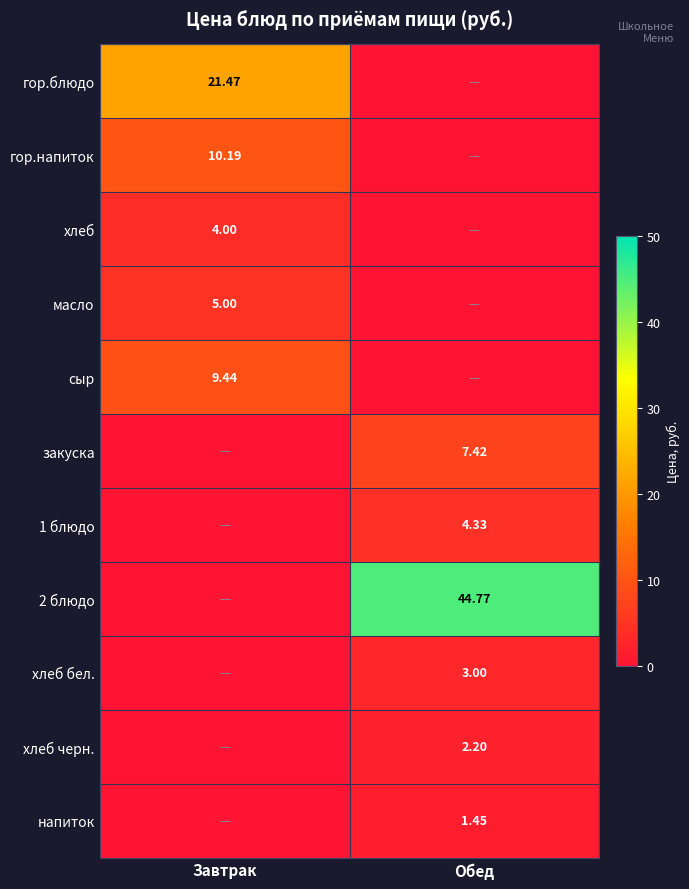

At which category is the sum across all series the highest?

Обед